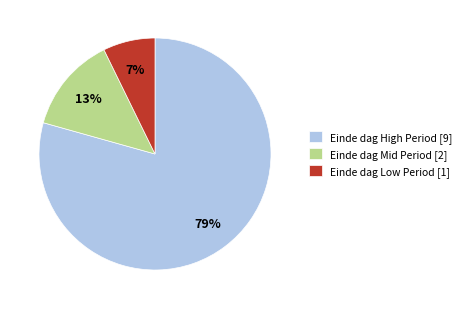

Is there any slice that represents more than half of the pie?

Yes